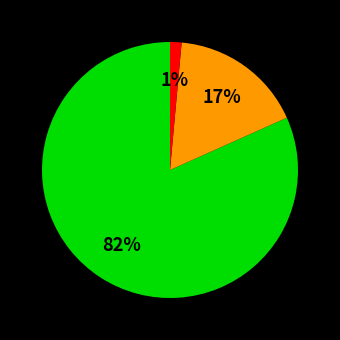

How many slices are in this pie chart?

3